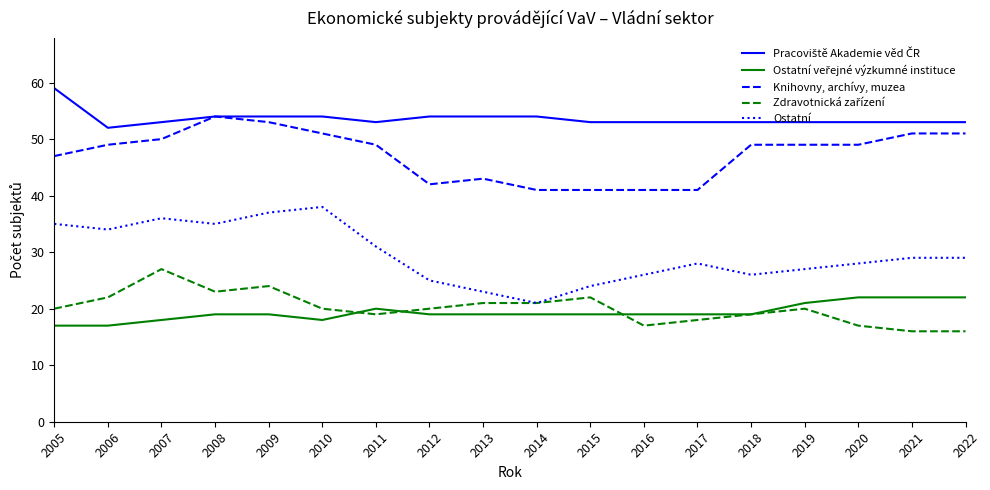

What is the total value across all series at 2019?

170